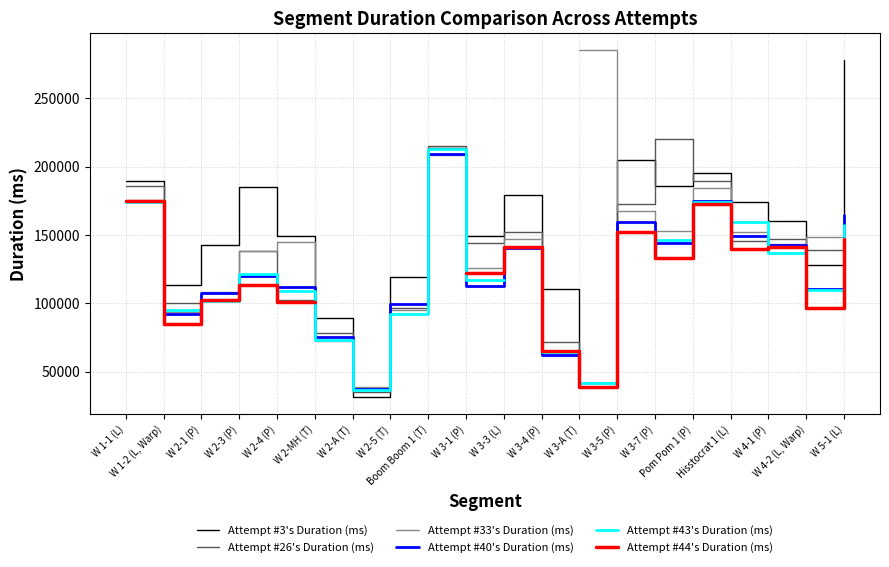

How many data points does each series have?

20